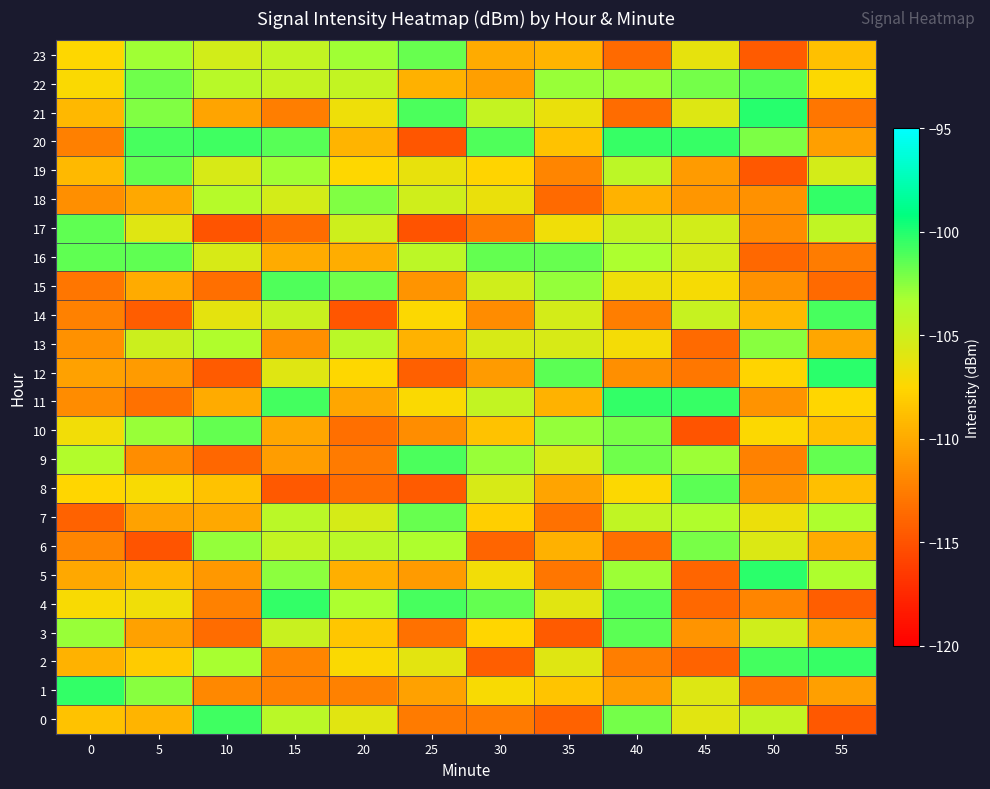

Count the number of categories in the chart.

12